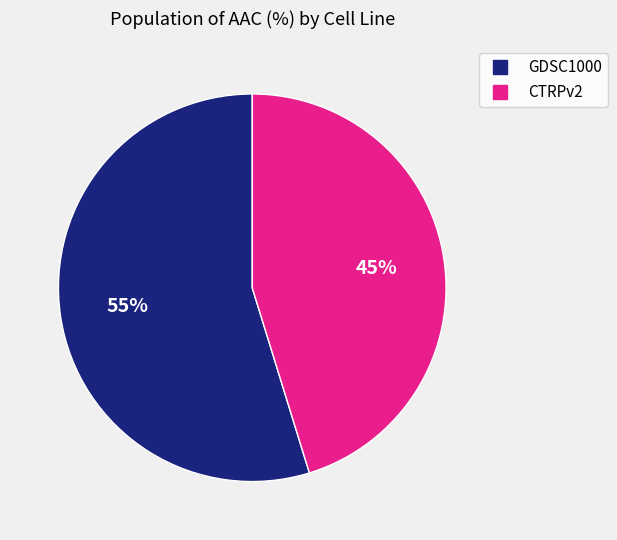

Is it true that GDSC1000 is 55% of the pie?

True